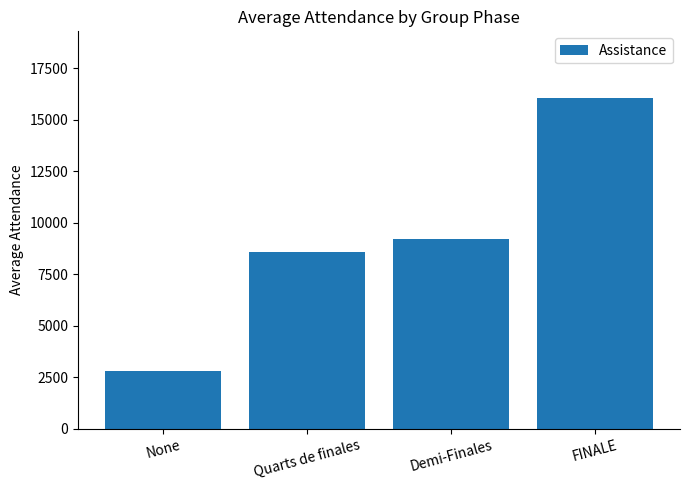

Which label corresponds to the smallest value in the chart?

None